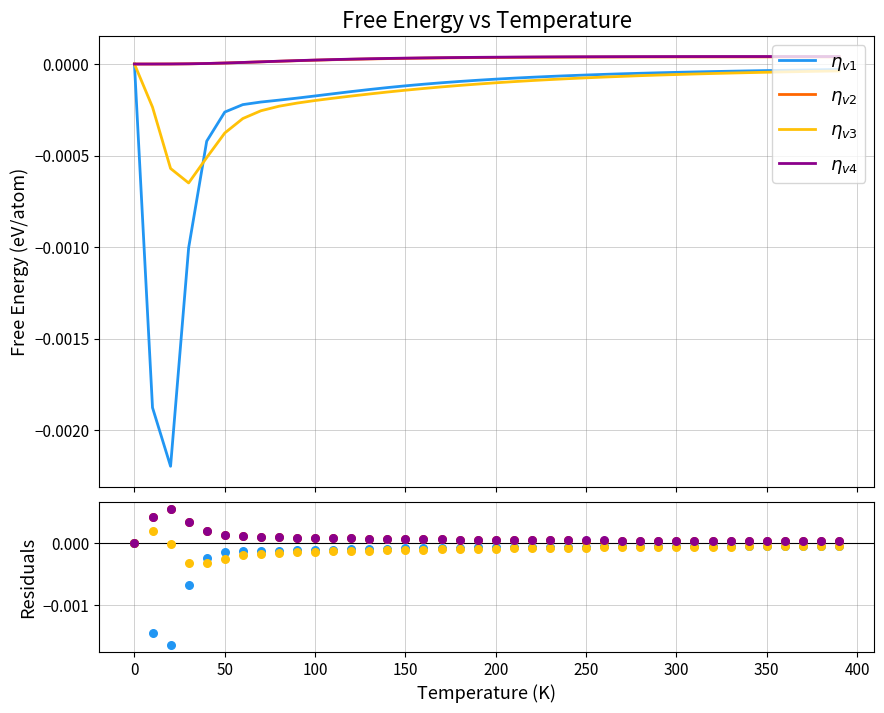

Which series contains the lowest Y value?

$\eta_{v1}$